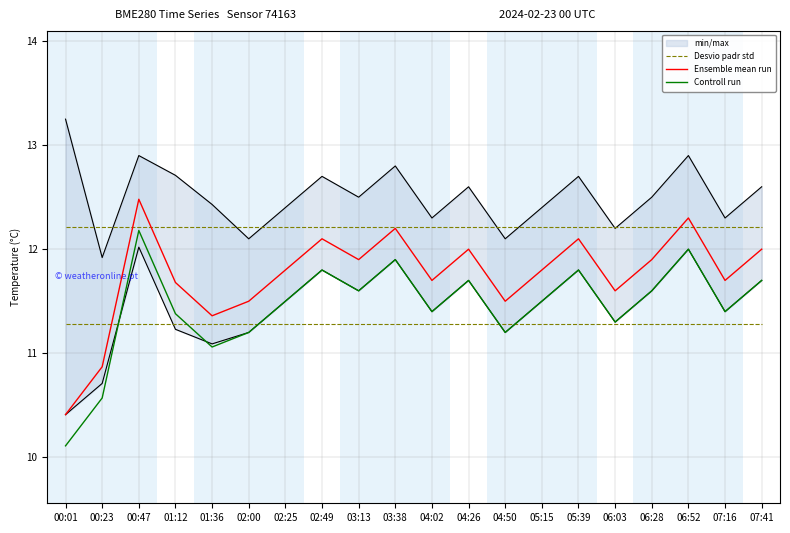

The value of Desvio padr std at 02:25 is 12.2. True or false?

True